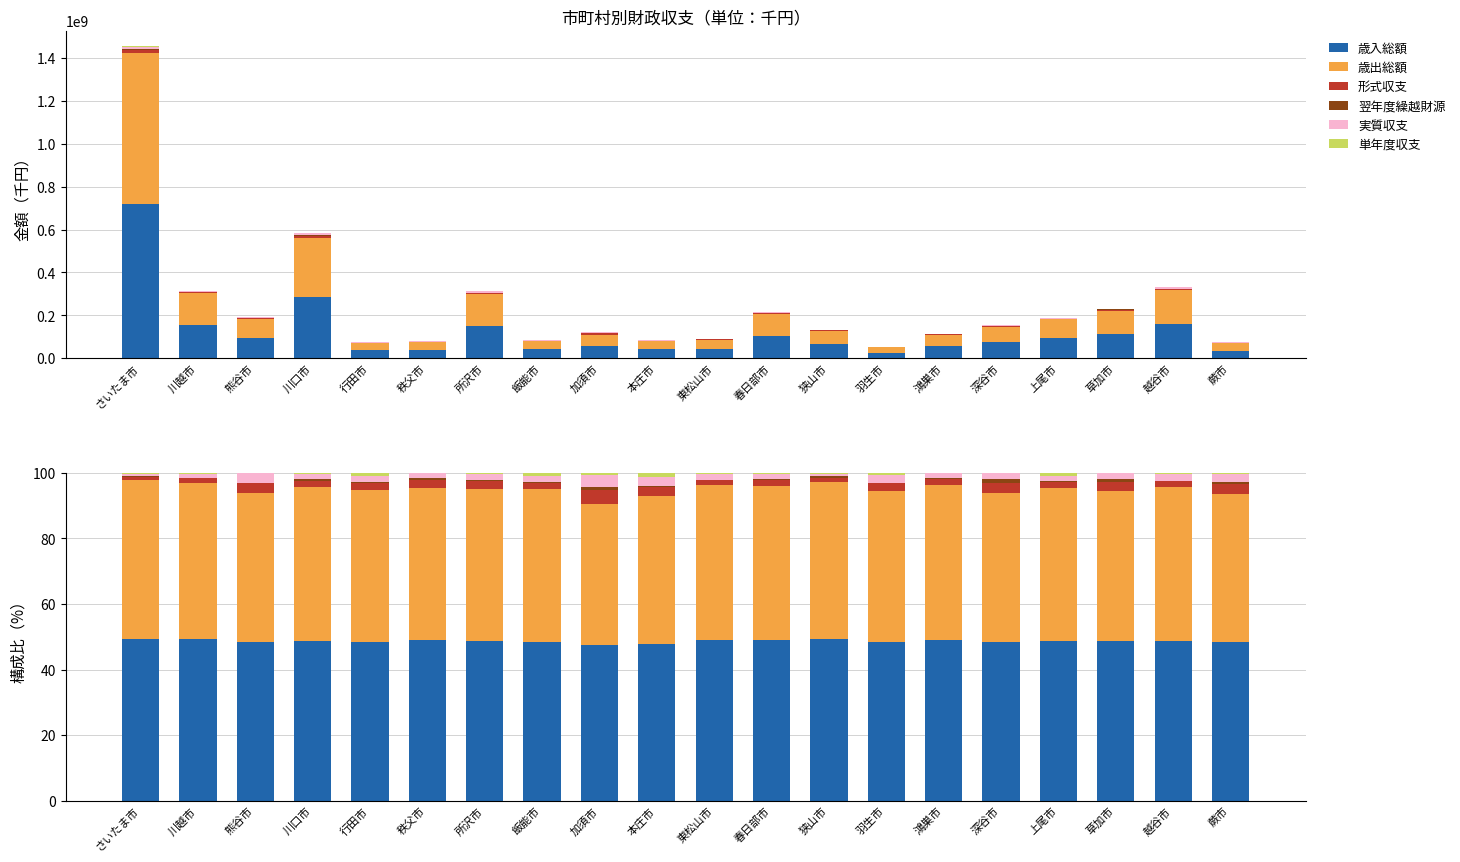

What is the label of the 3rd bar from the right?

草加市